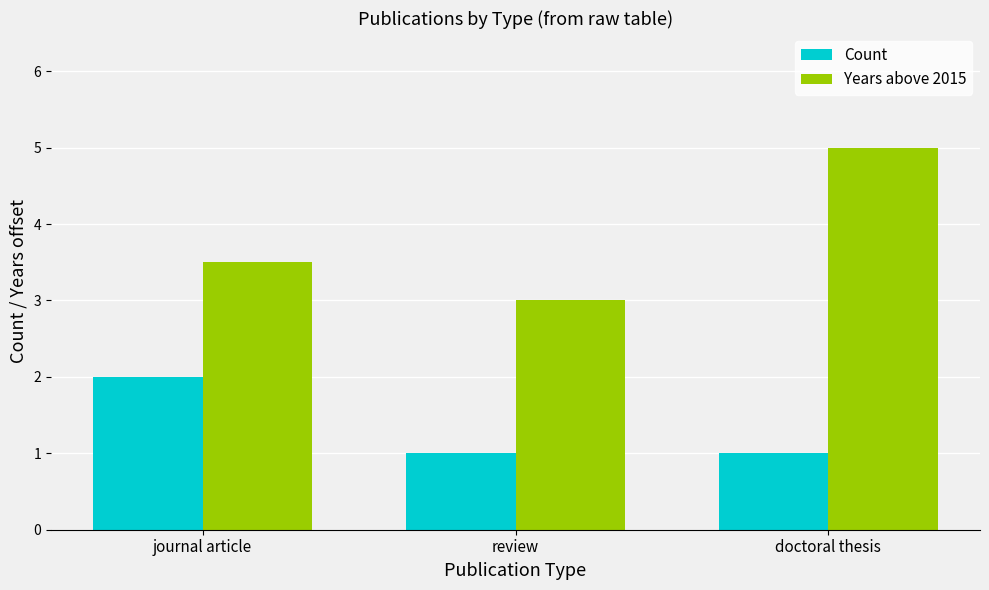

True or false: Years above 2015 has a value of 5.0 at doctoral thesis.

True